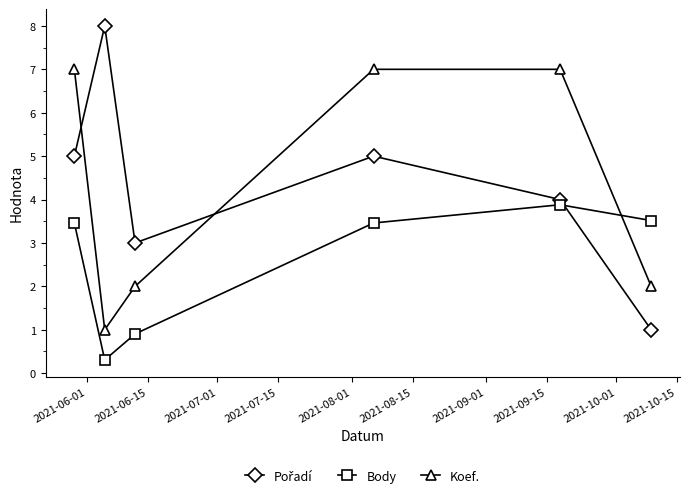

Does the chart display data point markers on the line(s)?

Yes